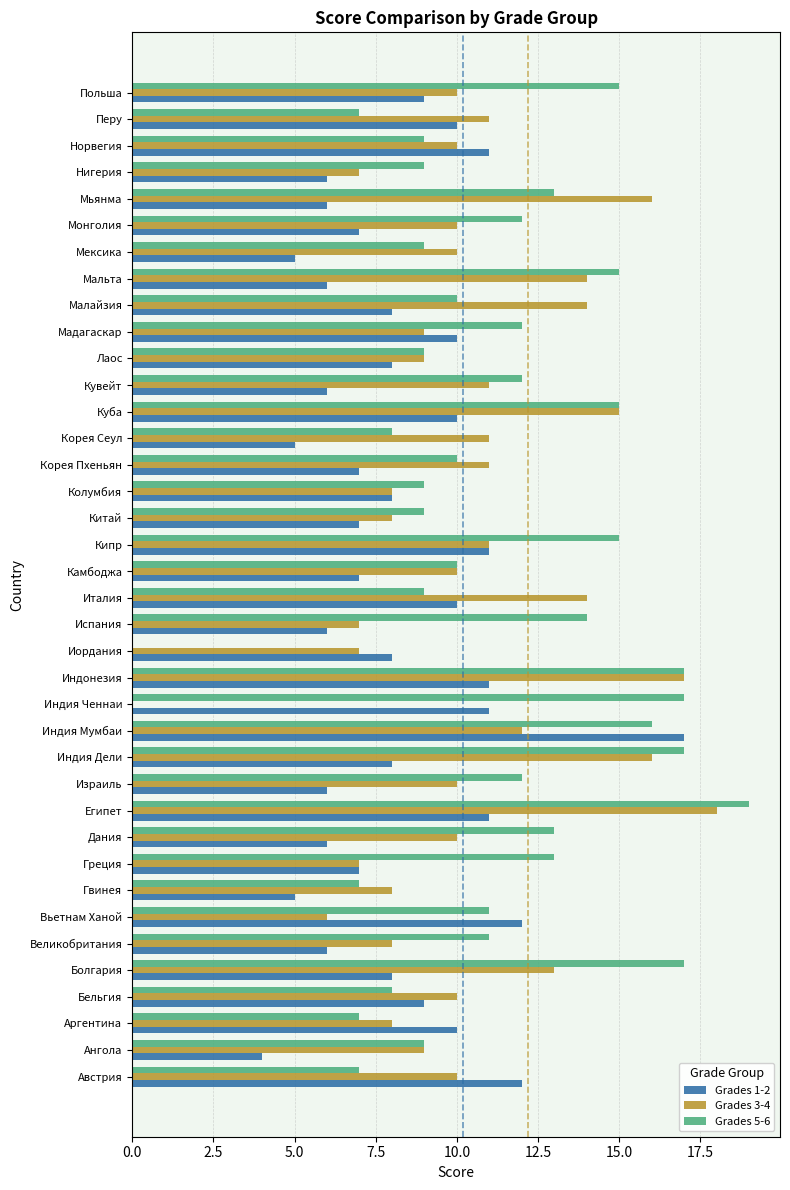

Is it true that Grades 5-6 equals 8 at Польша?

False